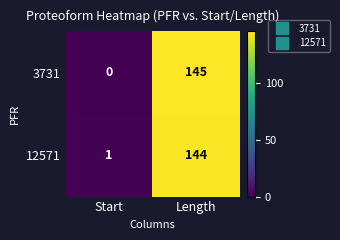

Which series has the largest range (max minus min)?

3731